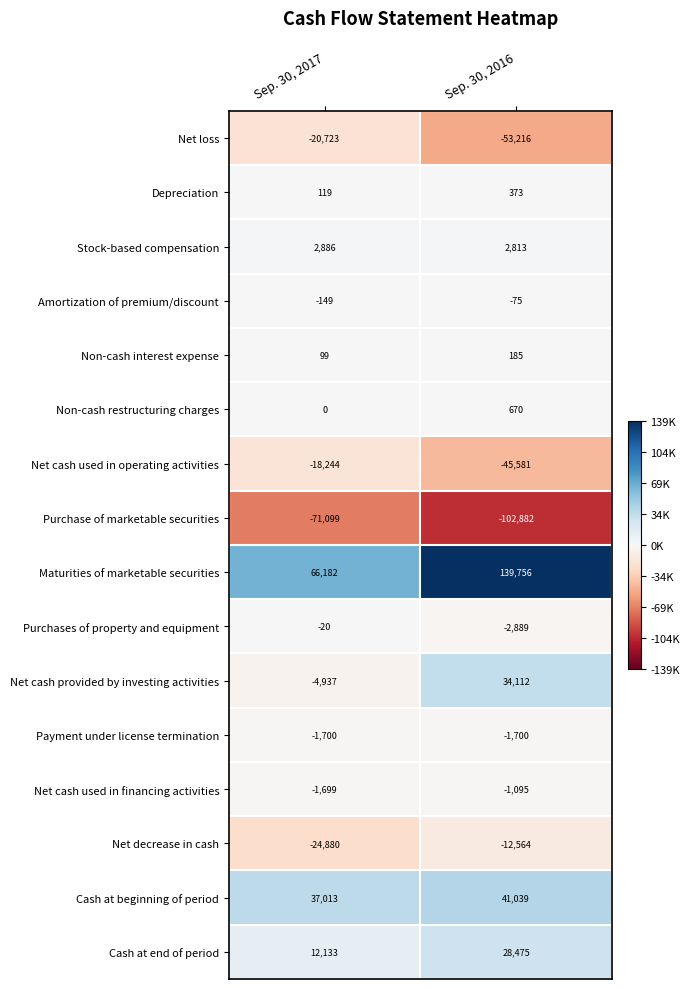

Where is Maturities of marketable securities nearest to the value 102969?

Sep. 30, 2017